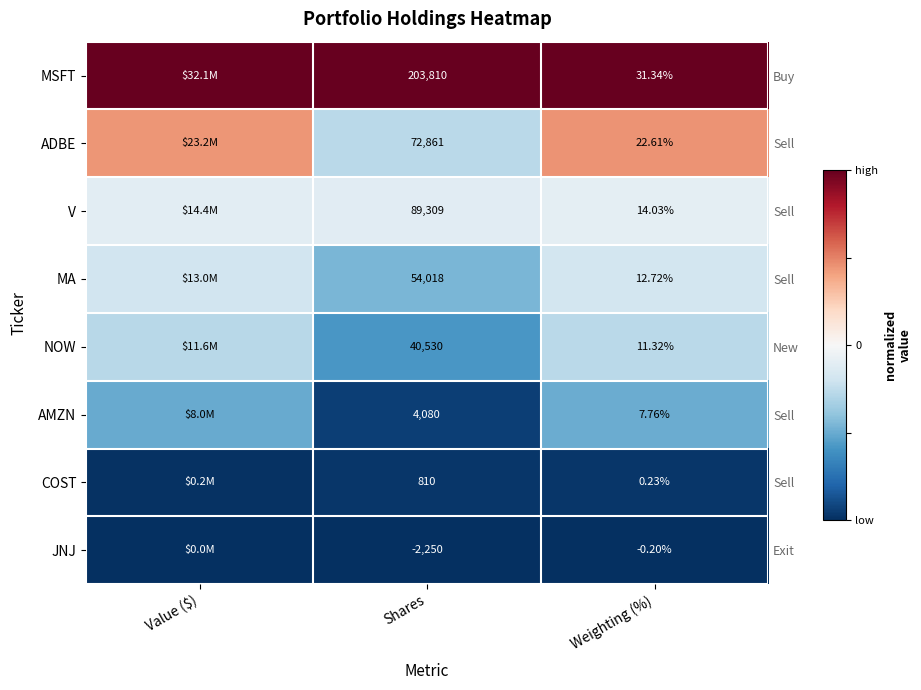

At Weighting (%), list the series in order from largest to smallest.

MSFT, ADBE, V, MA, NOW, AMZN, COST, JNJ